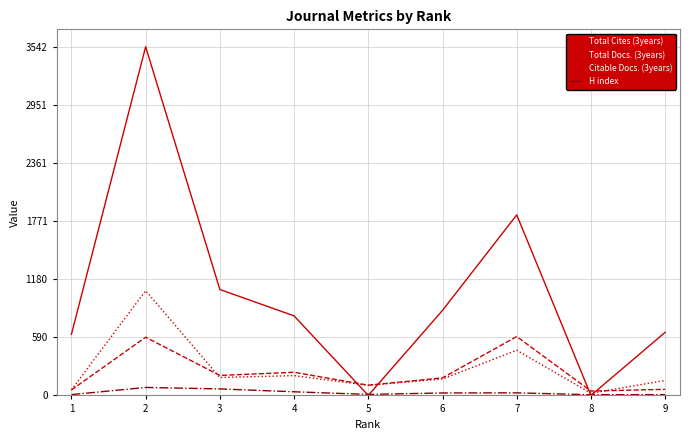

Does the chart have visible grid lines?

Yes